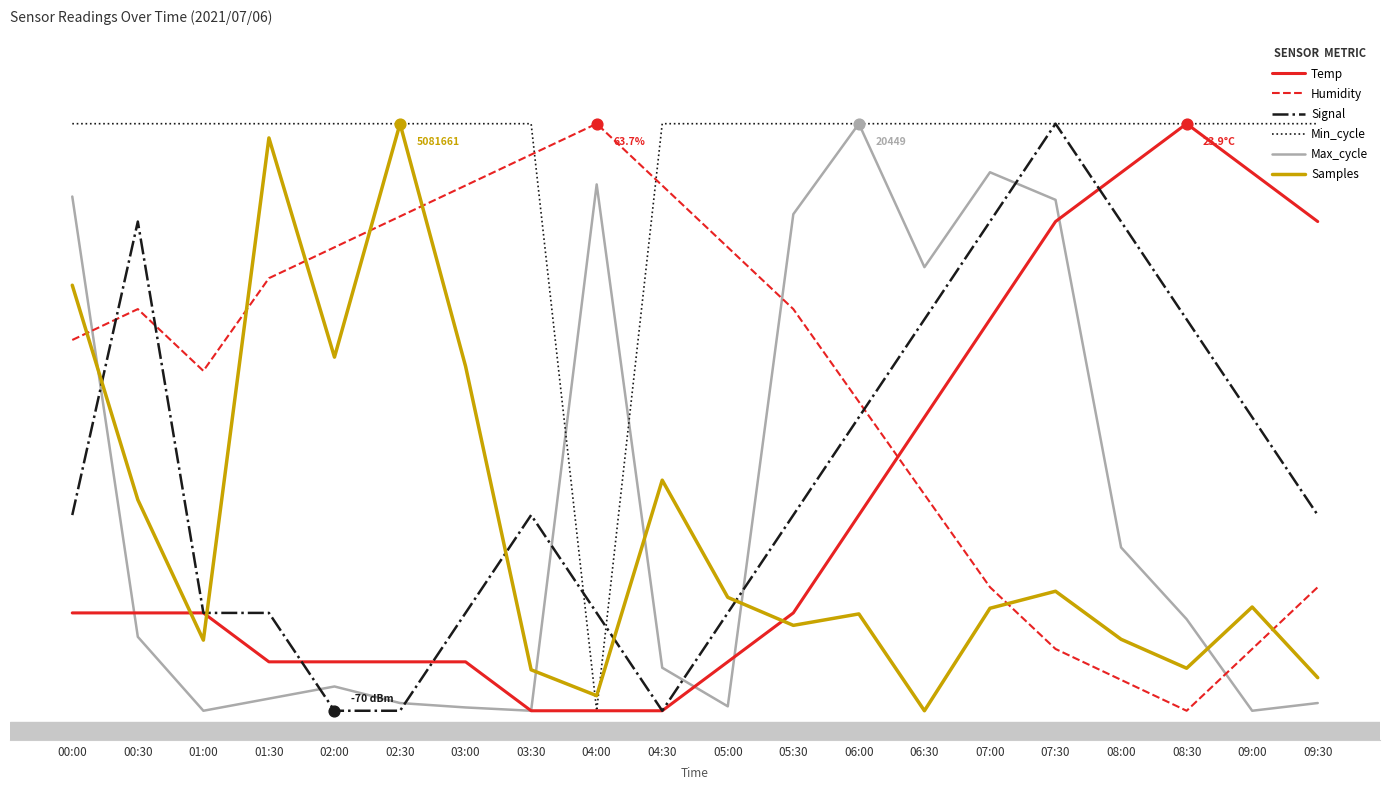

Which series has the largest total across all categories?

Min_cycle